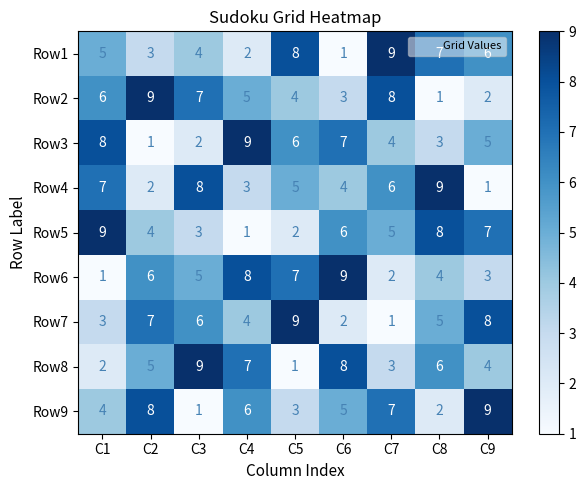

At which label is Row4 closest to 5?

C5